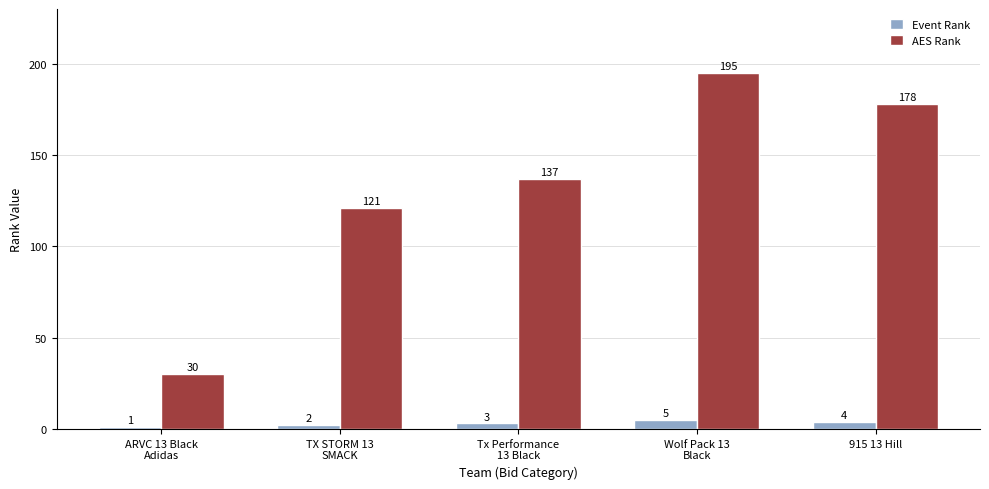

What is the value of the AES Rank bar at the 2nd from the left?

121